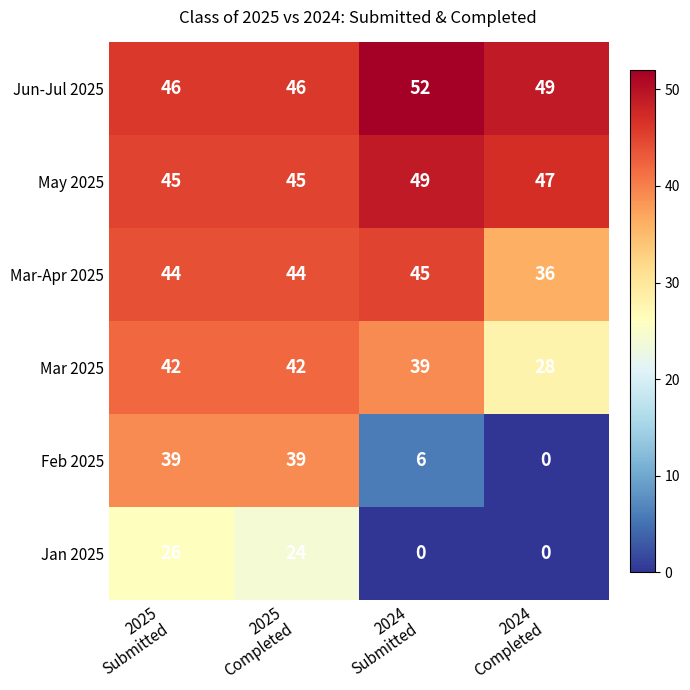

At how many categories does at least one series exceed 28?

4